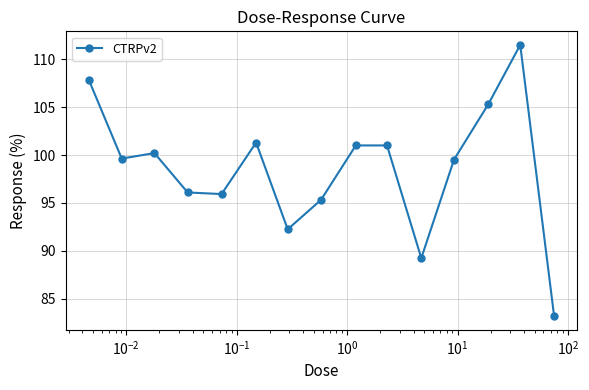

What is the value of the 5th point from the left?

95.9